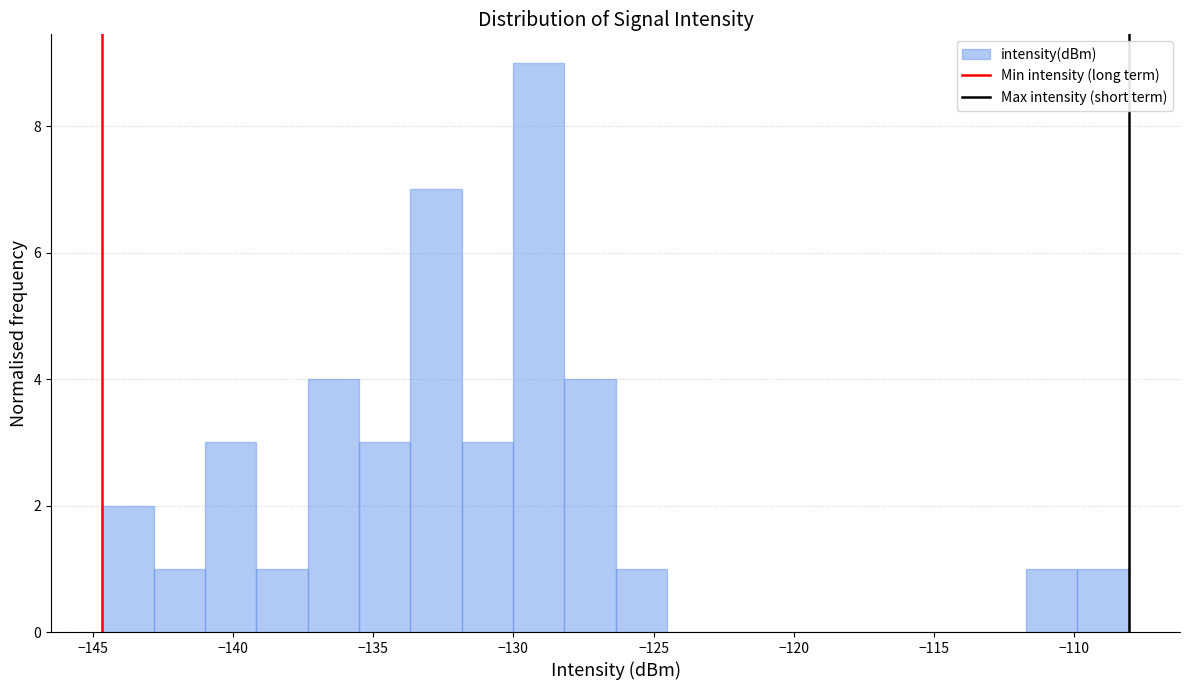

Around what value on the x-axis is the tallest bar? Give the approximate position of its centre, as read against the axis.

-129.0